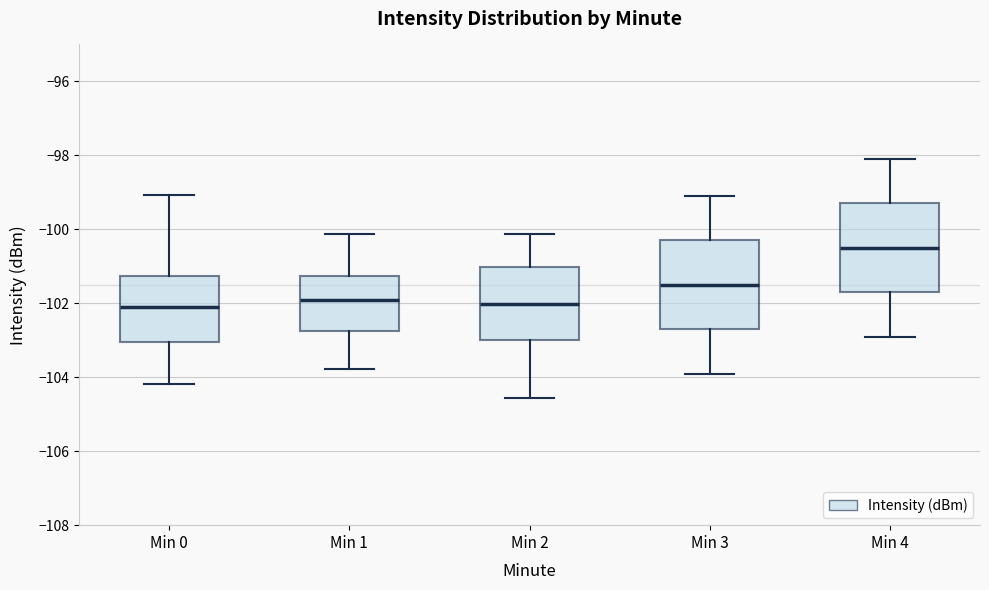

Reading left to right, read every box against the y-axis: the position of its median line, the range the box covers, and the ends of its whiskers. The values are not printed on the chart, so give them approximately, as read against the axis.

Min 0: median -102.0, box -103.0 to -101.2, whiskers -104.2 to -99.0
Min 1: median -102.0, box -102.8 to -101.2, whiskers -103.8 to -100.2
Min 2: median -102.0, box -103.0 to -101.0, whiskers -104.6 to -100.2
Min 3: median -101.4, box -102.6 to -100.2, whiskers -103.8 to -99.0
Min 4: median -100.4, box -101.6 to -99.2, whiskers -102.8 to -98.0